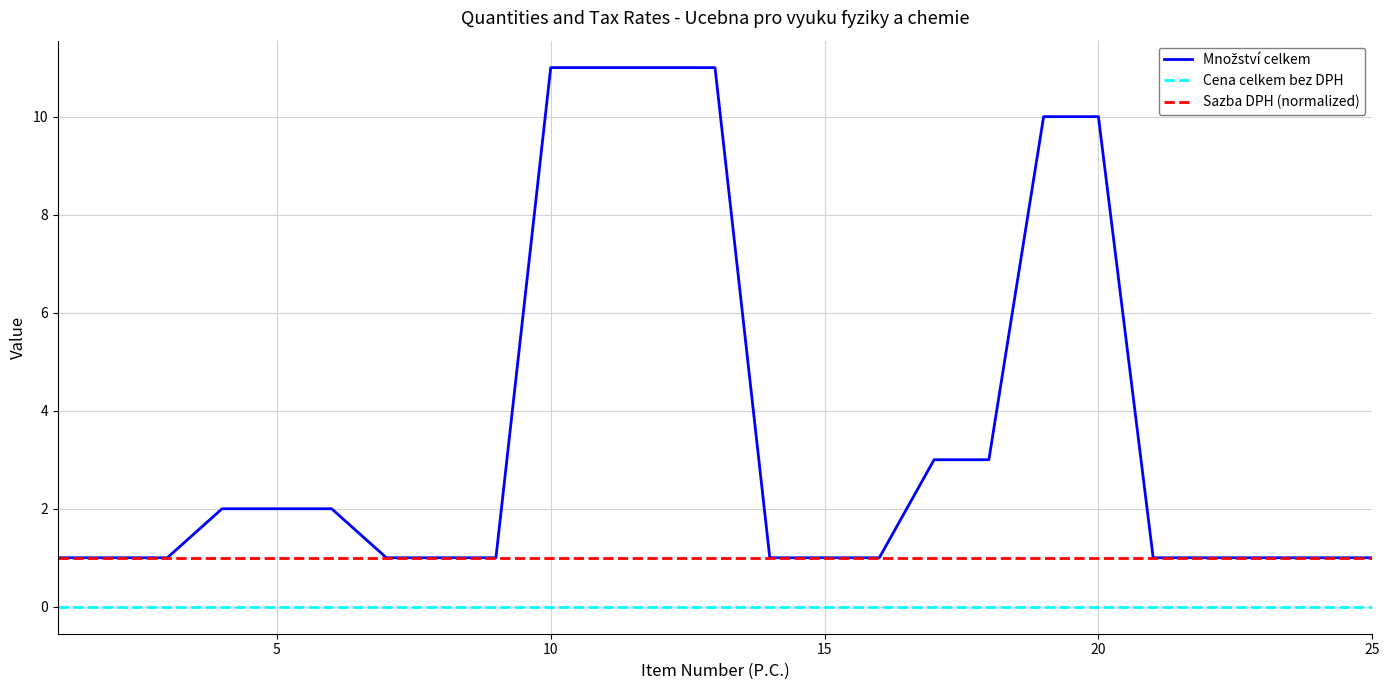

What is the greatest value displayed?

11